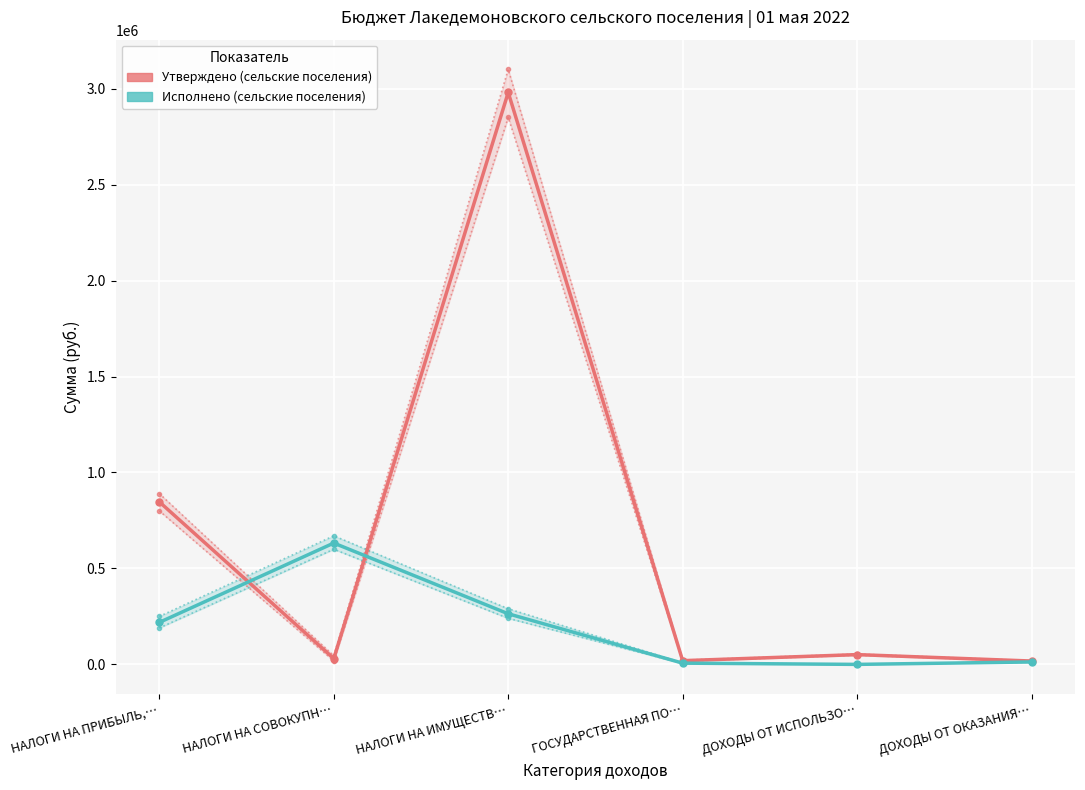

At which label is Исполнено (сельские поселения) closest to 316113?

НАЛОГИ НА ИМУЩЕСТВ…